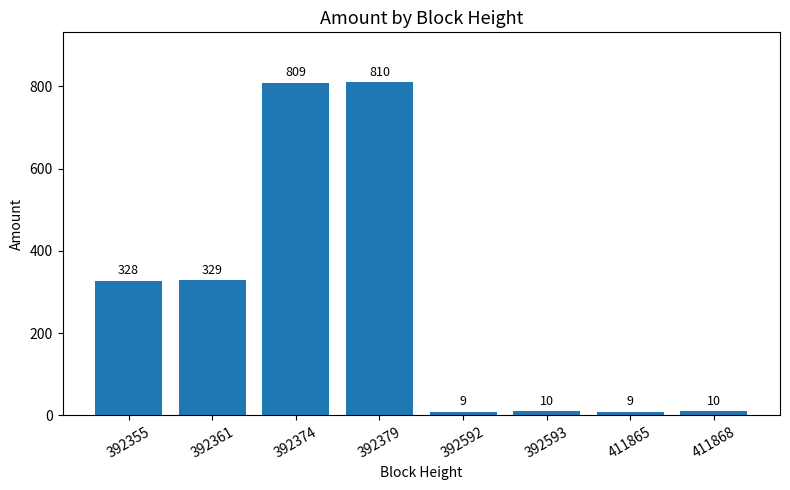

What is the average value?

289